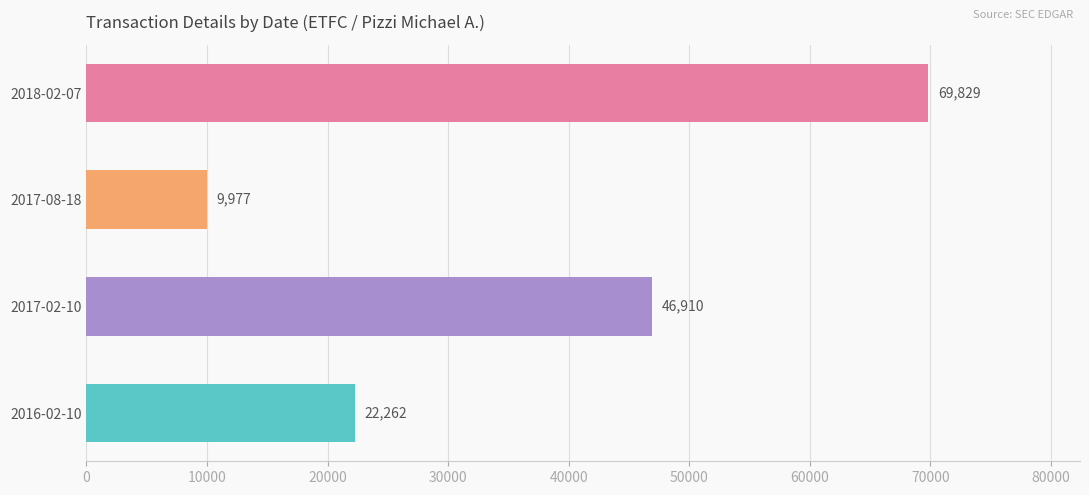

What is the maximum value shown in the chart?

69829